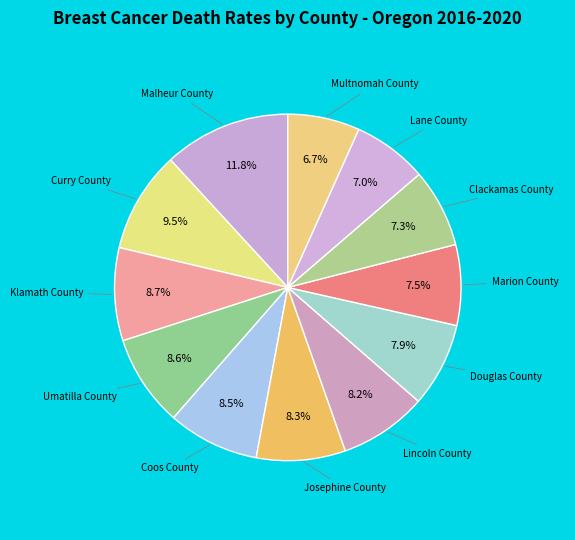

Which category has the biggest portion of the pie?

Malheur County